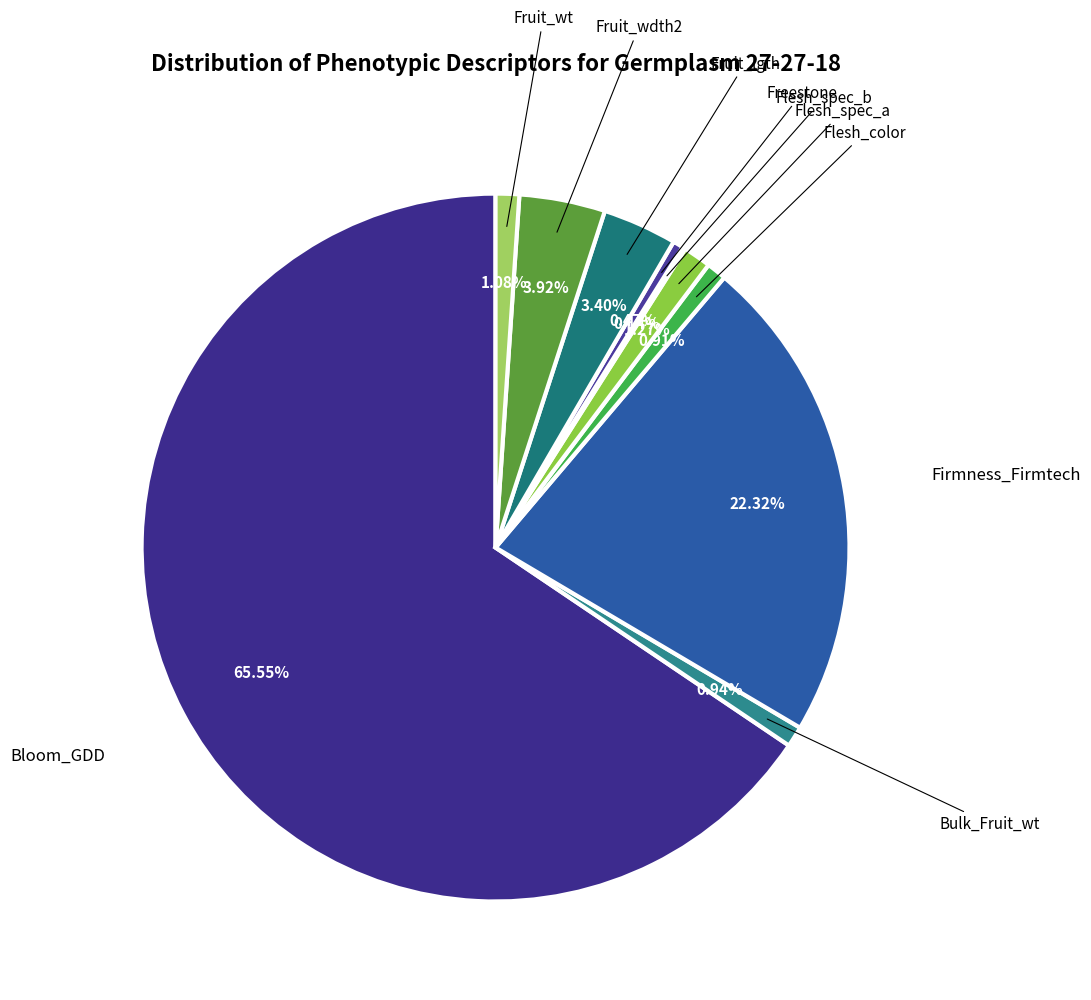

What is the total percentage of Fruit_wt and Bloom_GDD?

66.6%